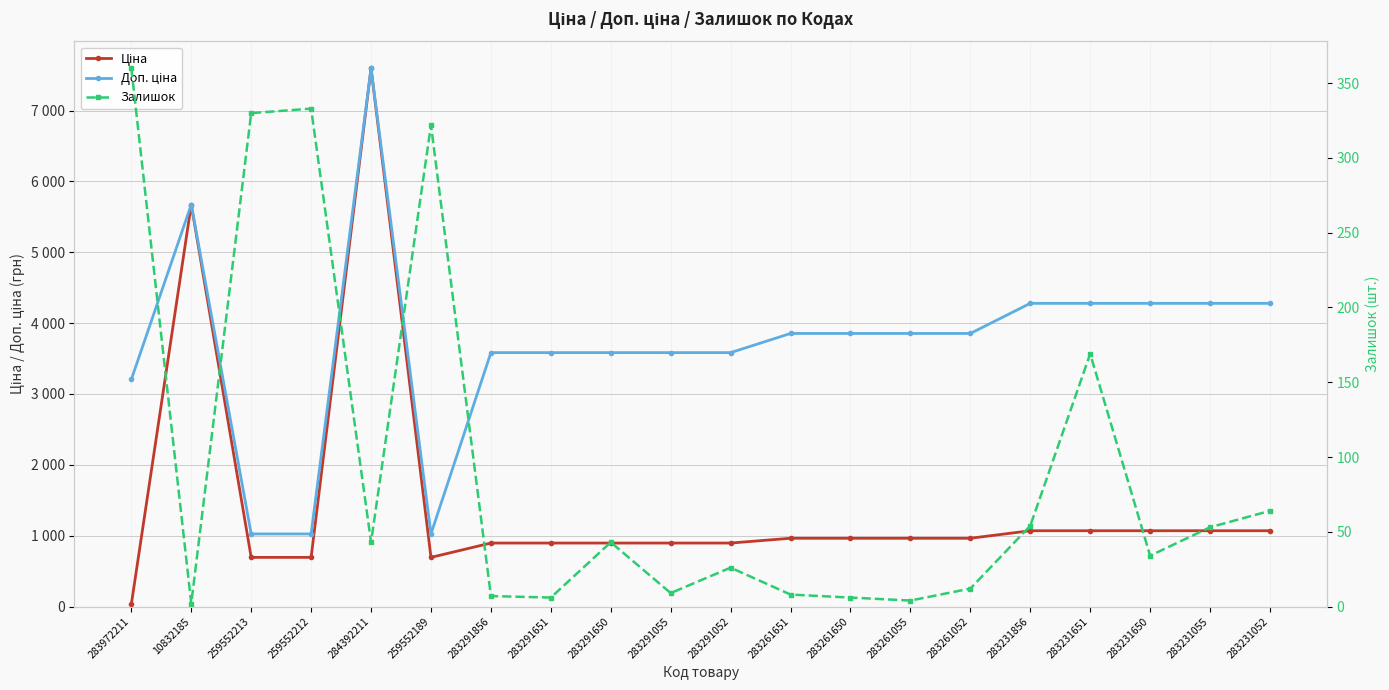

What is the value of the Ціна point at the 15th from the left?

963.5